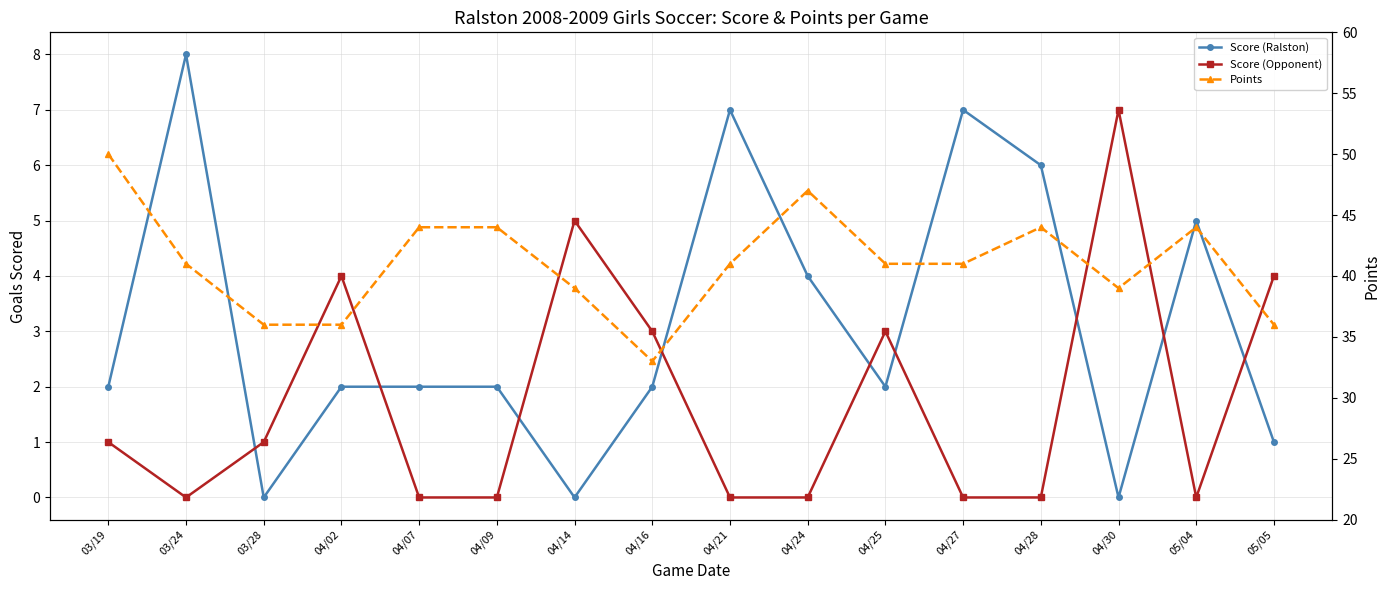

Which category has the highest value across all series?

03/19